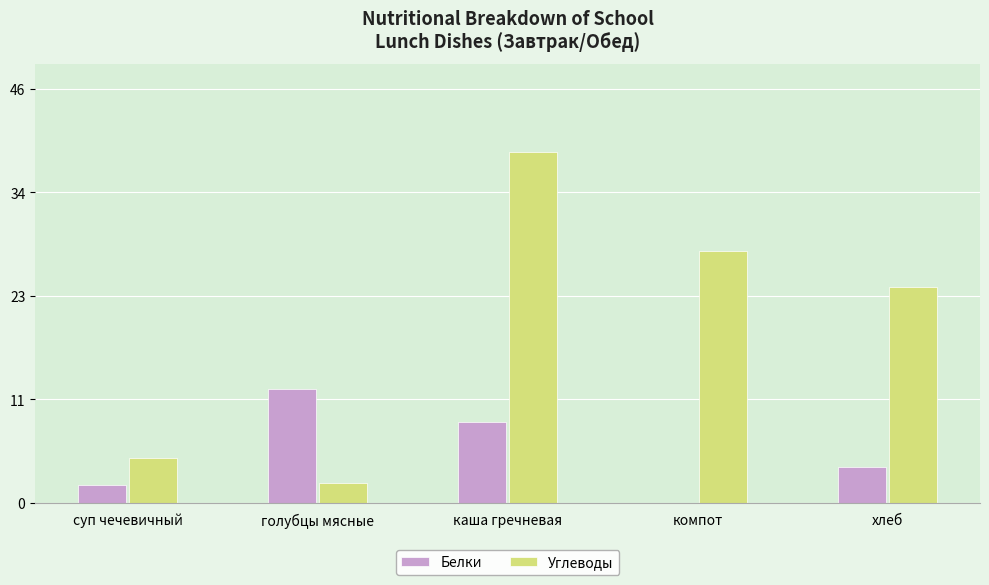

What is the total value across all series at компот?

28.0